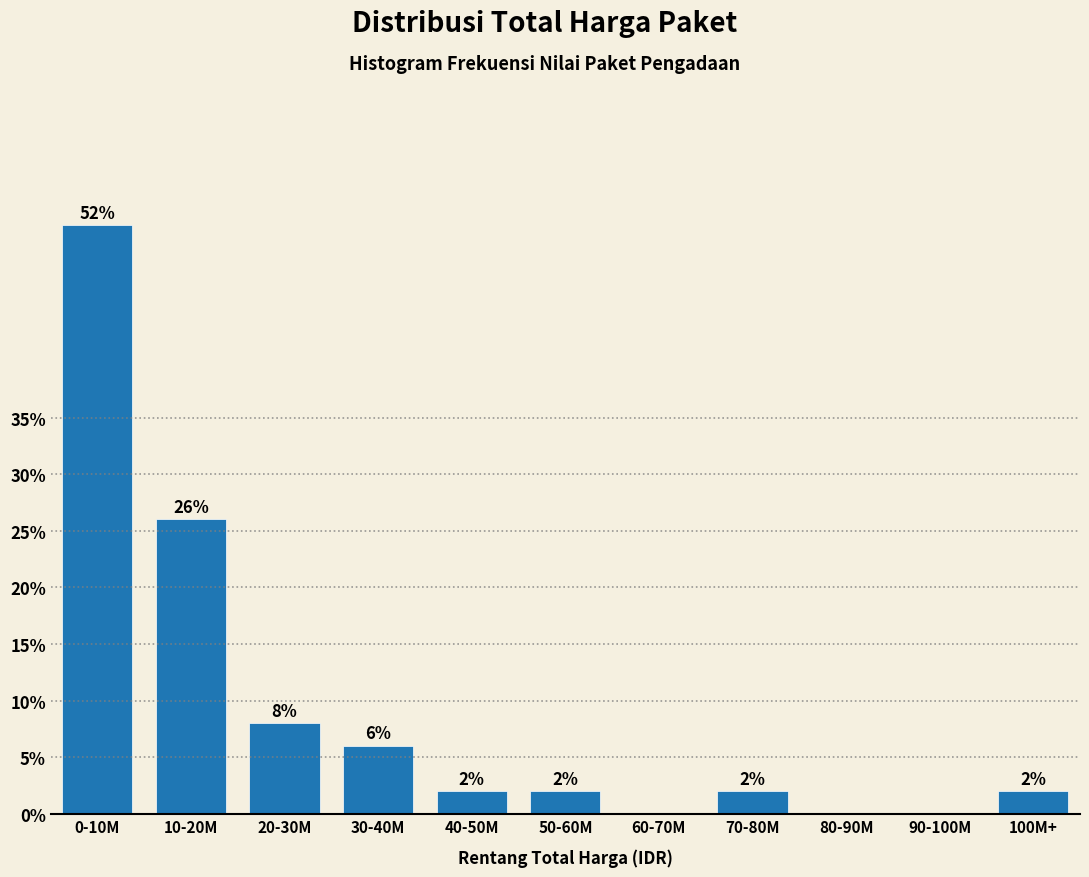

Reading left to right, list all the values displayed in this chart.

0-10M=52	10-20M=26	20-30M=8	30-40M=6	40-50M=2	50-60M=2	60-70M=0	70-80M=2	80-90M=0	90-100M=0	100M+=2